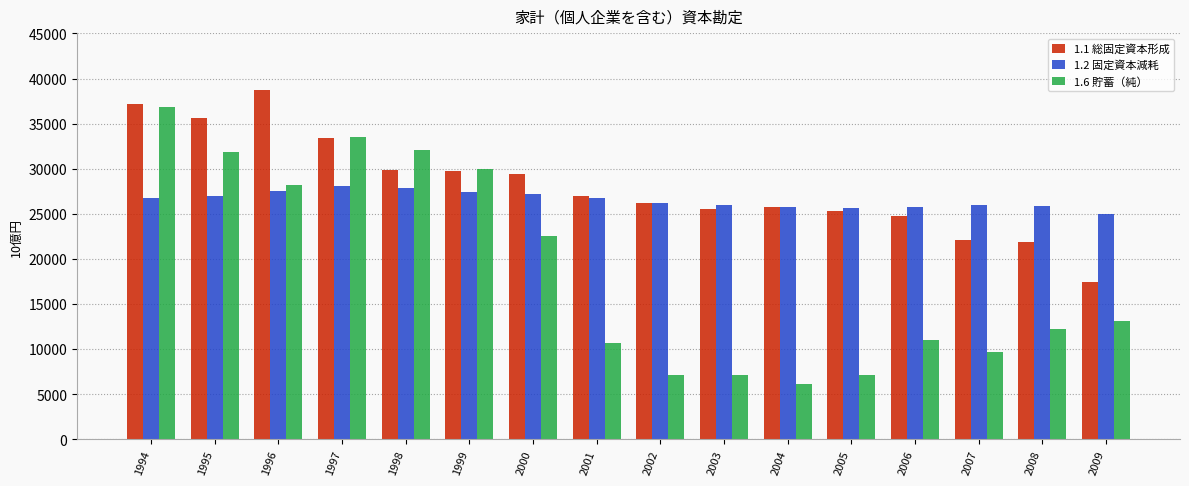

What is the sum of the 1.1 総固定資本形成 values at 1999 and 1994?

66978.3